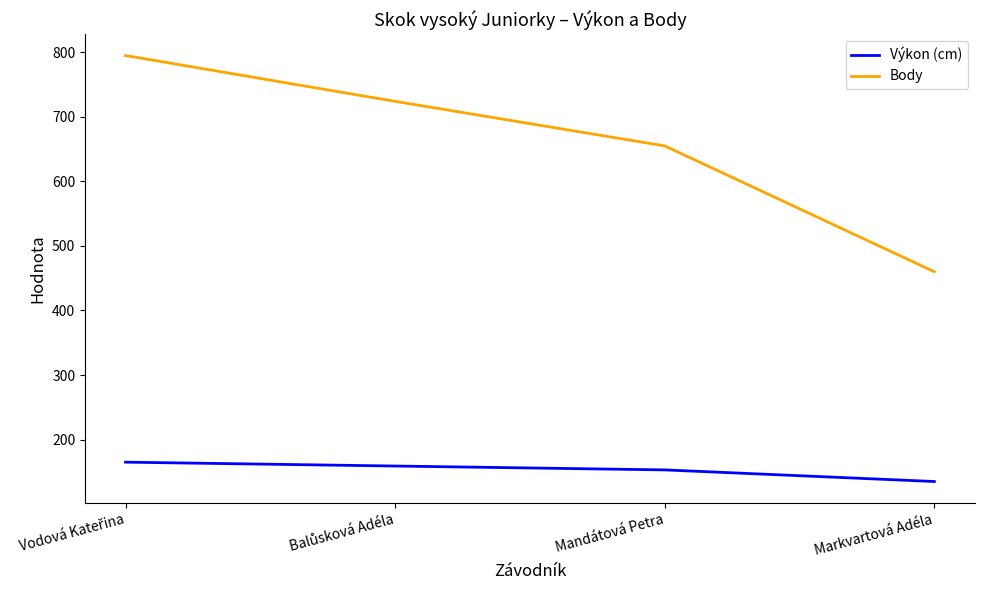

Which series has the widest spread of values?

Body